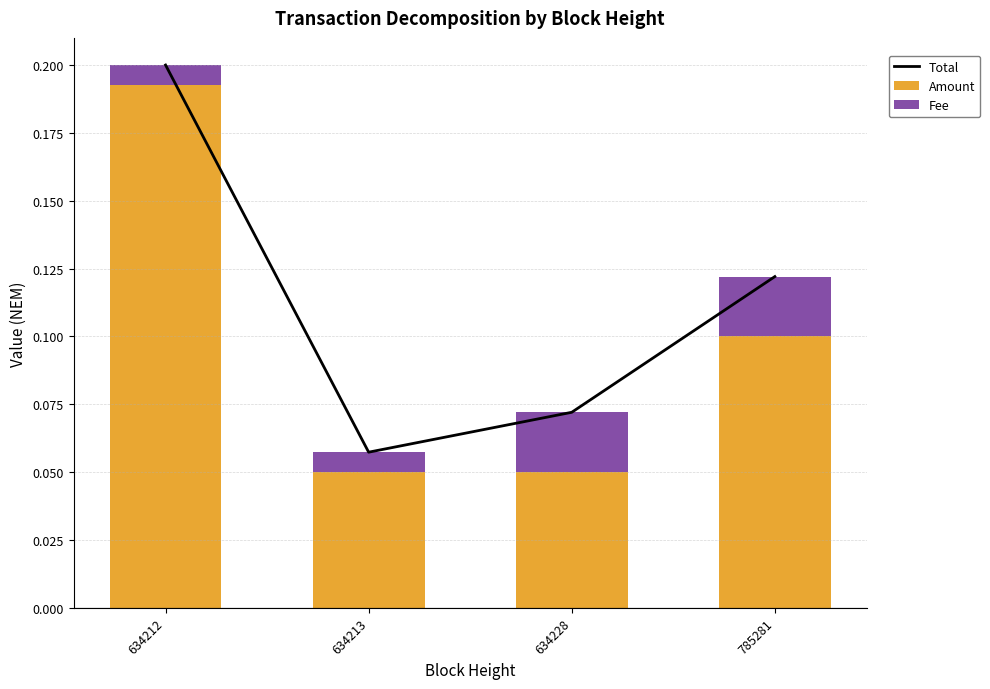

Reading left to right, transcribe all the data shown in this chart.

Total: 0.2	0.1	0.1	0.1
Amount: 0.2	0.1	0.1	0.1
Fee: 0.0	0.0	0.0	0.0